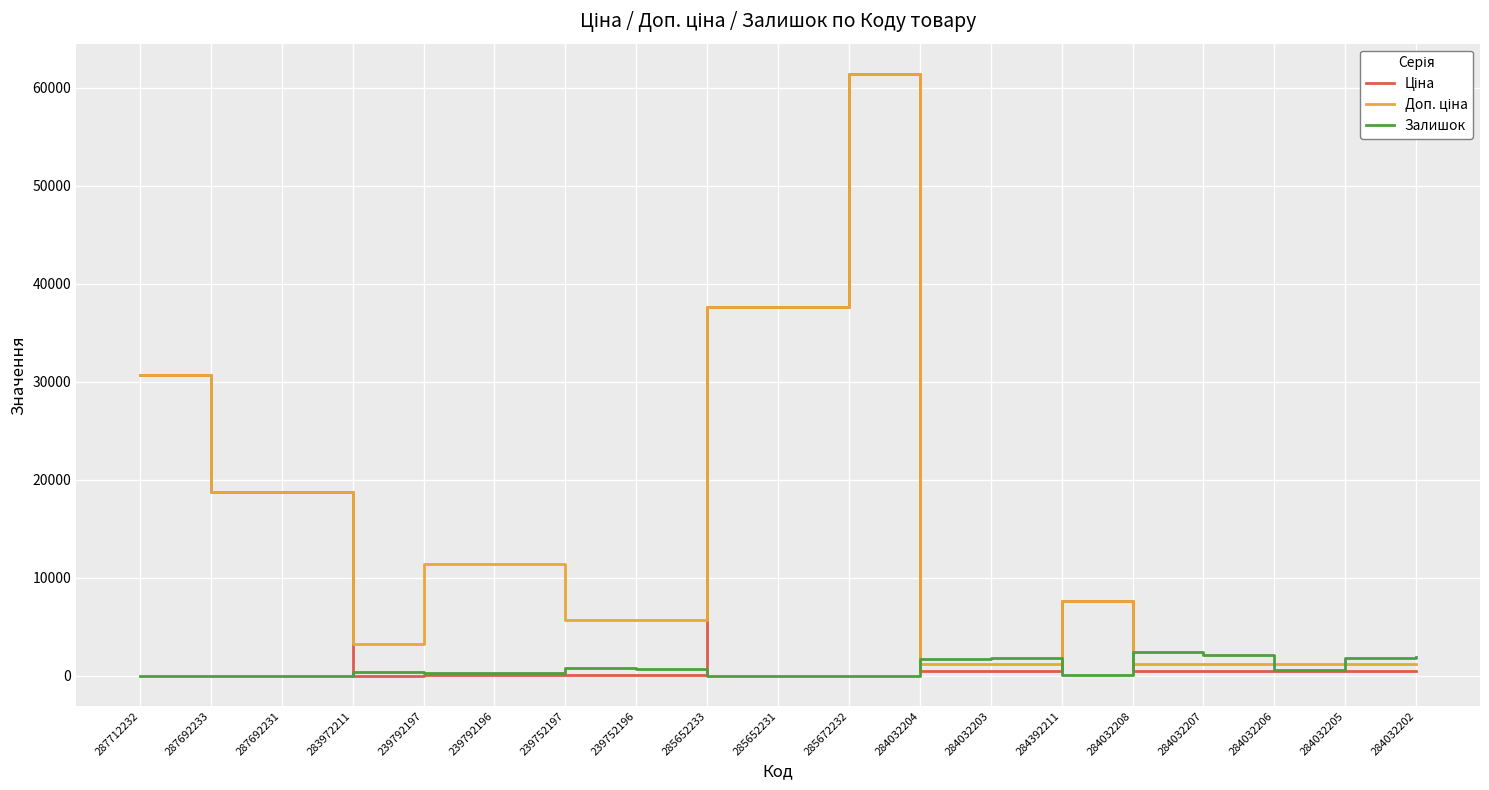

At which category is the sum across all series the highest?

285672232